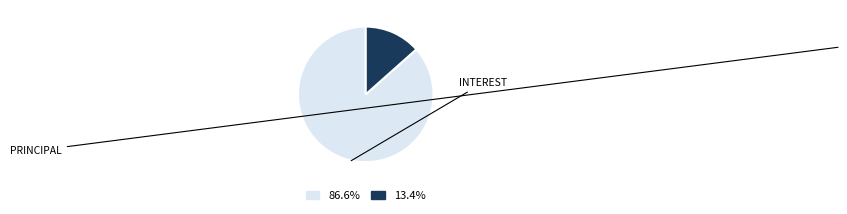

Count the number of slices in the pie.

2